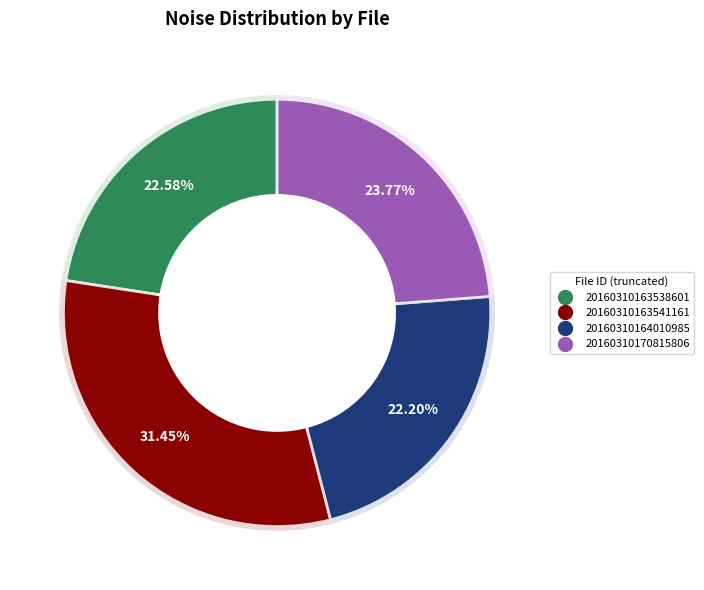

To the nearest percent, what portion does 20160310163541161 represent?

31%